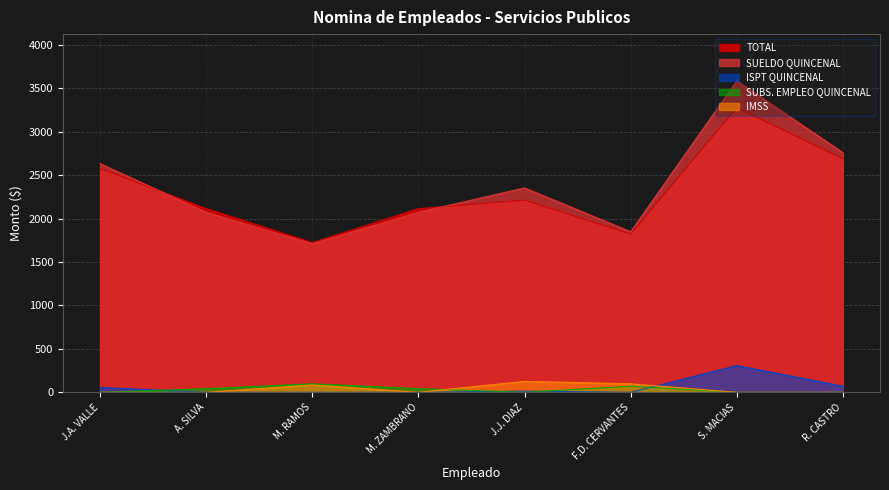

What is the difference between the SUELDO QUINCENAL values at M. ZAMBRANO and J.A. VALLE?

560